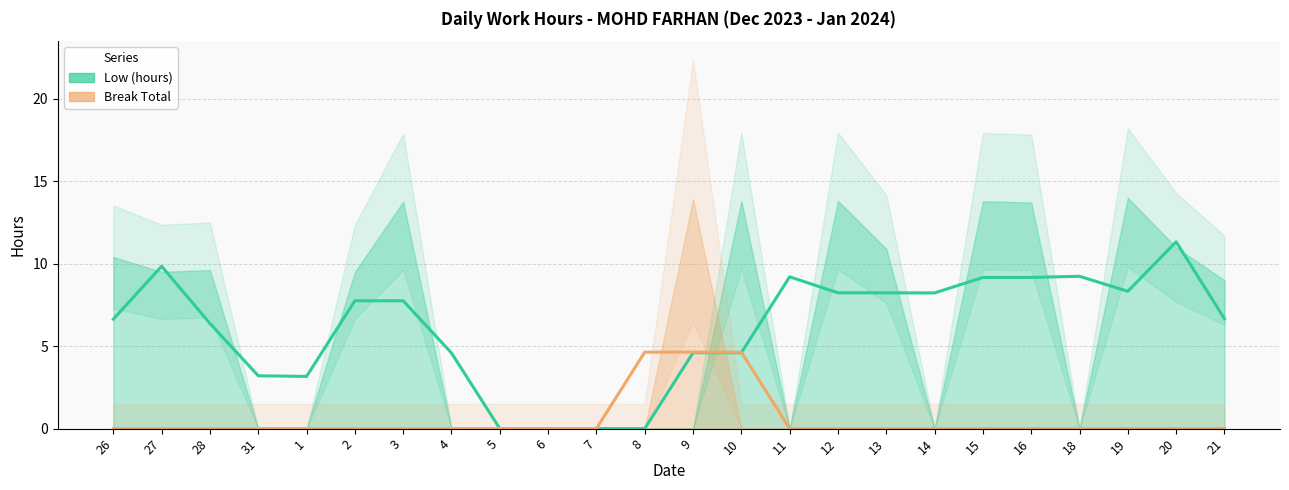

Reading right to left, list all the values displayed in this chart.

Low (hours) (trend): 6.7	11.3	8.3	9.2	9.2	9.2	8.2	8.2	8.2	9.2	4.6	4.6	0.0	0.0	0.0	0.0	4.6	7.8	7.8	3.2	3.2	6.4	9.8	6.6
Break Total (trend): 0.0	0.0	0.0	0.0	0.0	0.0	0.0	0.0	0.0	0.0	4.6	4.6	4.6	0.0	0.0	0.0	0.0	0.0	0.0	0.0	0.0	0.0	0.0	0.0